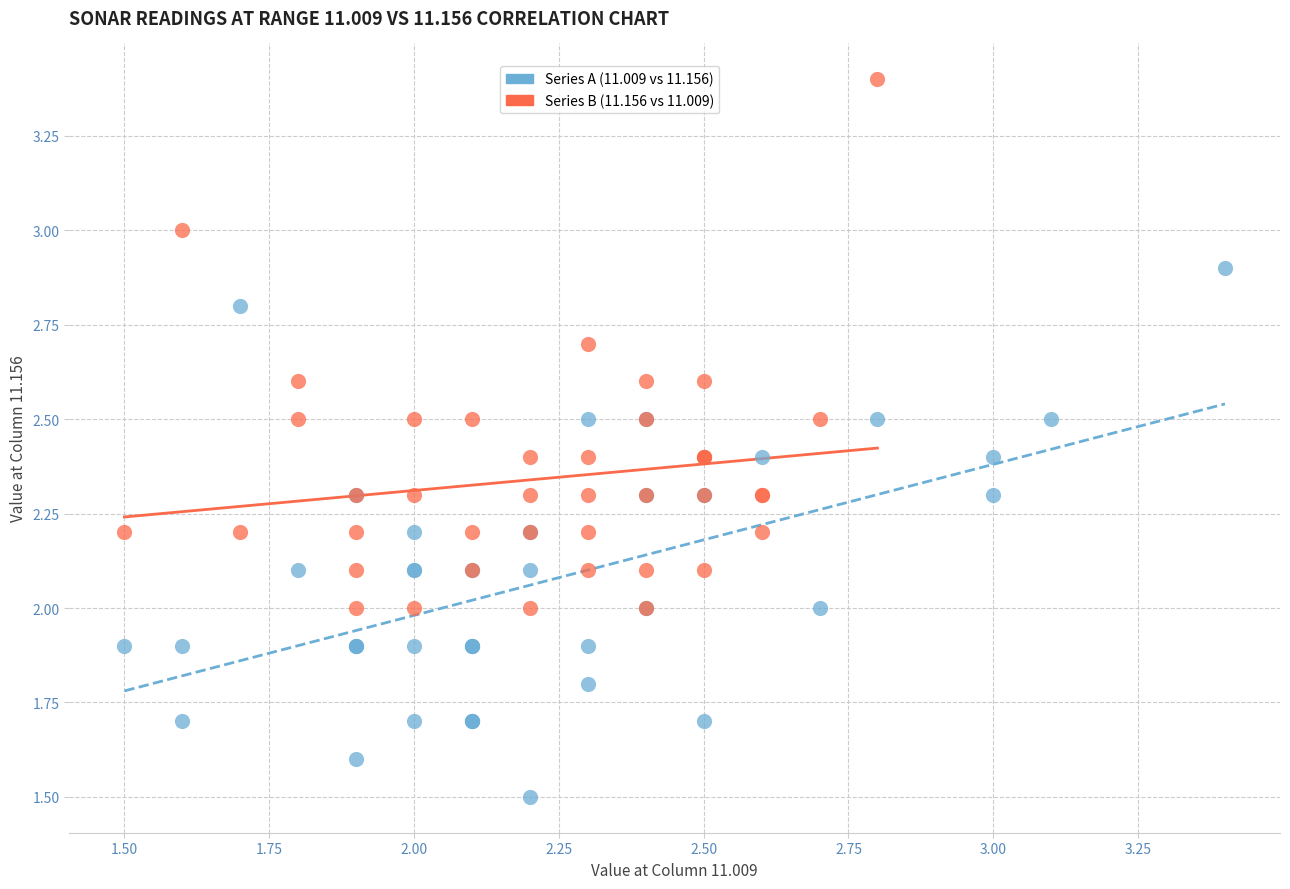

What are all the series names shown in the legend?

Series A (11.009 vs 11.156), Series B (11.156 vs 11.009)